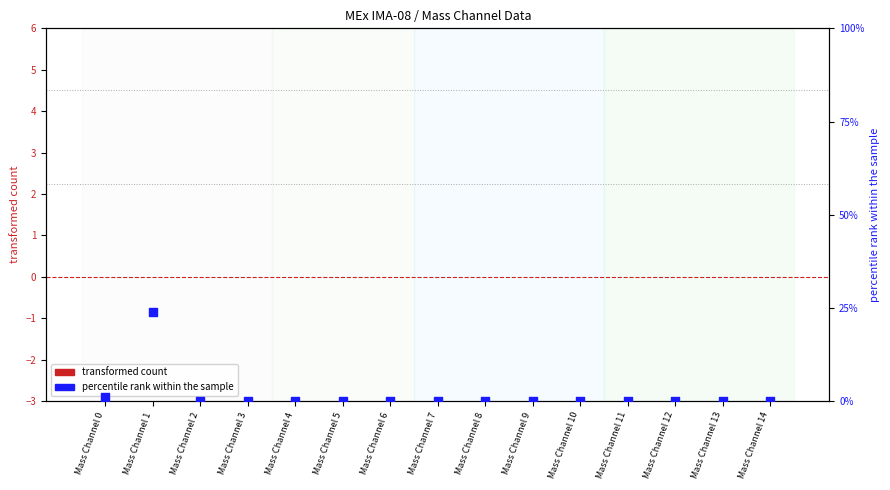

What are all the series names shown in the legend?

transformed count, percentile rank within the sample